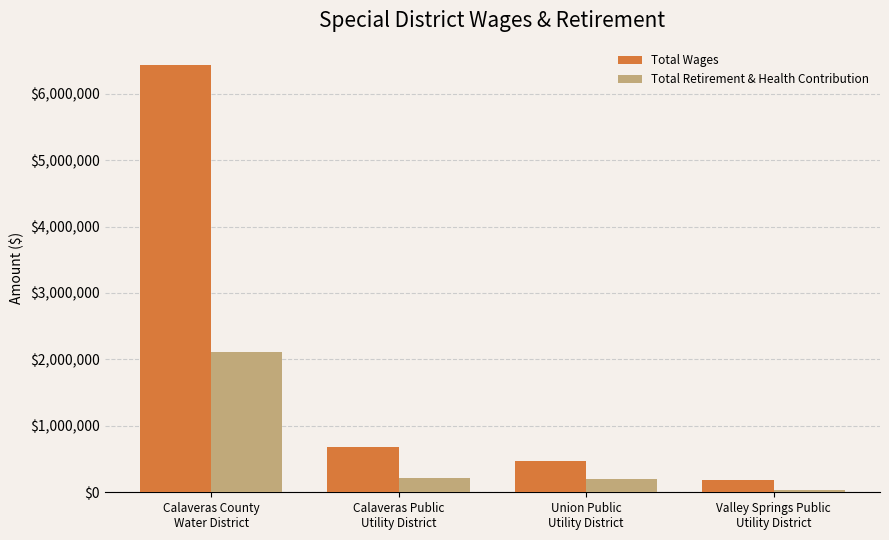

At which label does Total Retirement & Health Contribution reach its peak?

Calaveras County
Water District